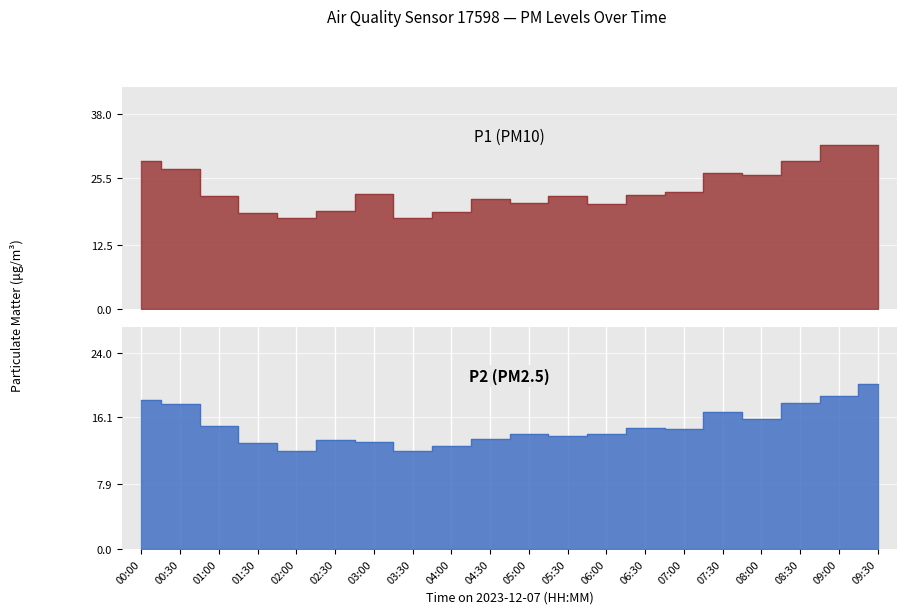

What are all the series names shown in the legend?

P1, P2